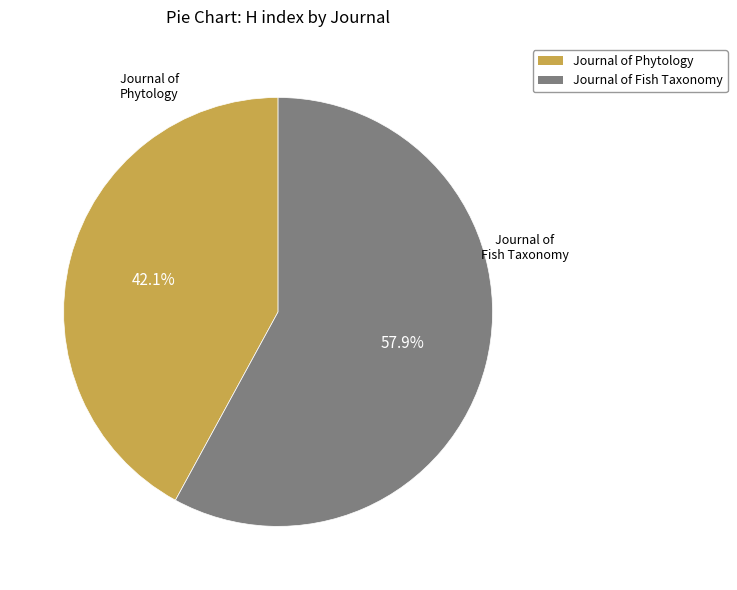

How many segments does this pie chart have?

2